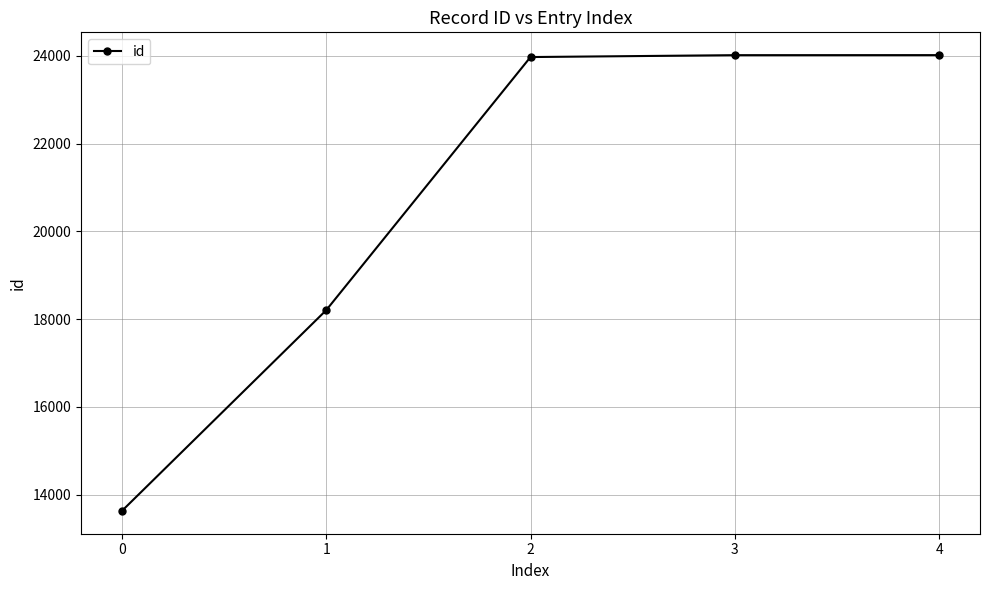

What is the change in value from 2 to 3?

+43